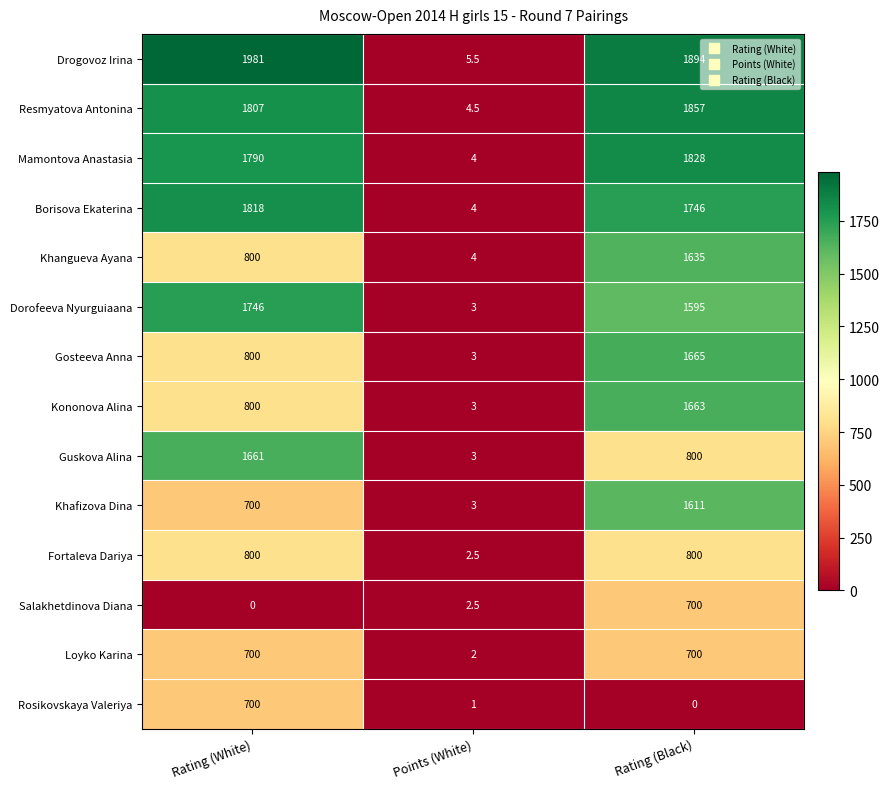

Rank the categories by Dorofeeva Nyurguiaana value from highest to lowest.

Rating (White), Rating (Black), Points (White)